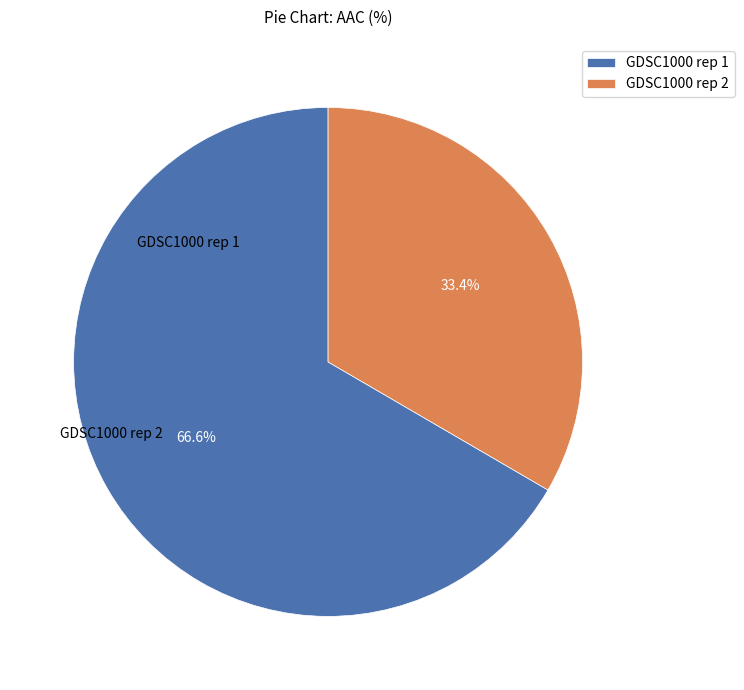

Do GDSC1000 rep 1 and GDSC1000 rep 2 together represent more than half of the pie?

Yes